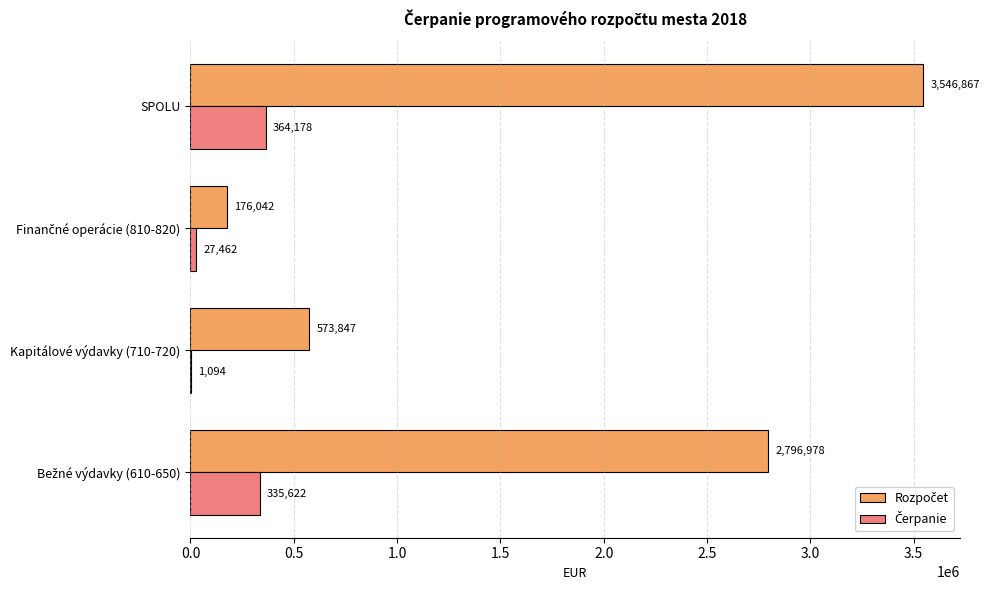

Which label corresponds to the largest value in the chart?

SPOLU